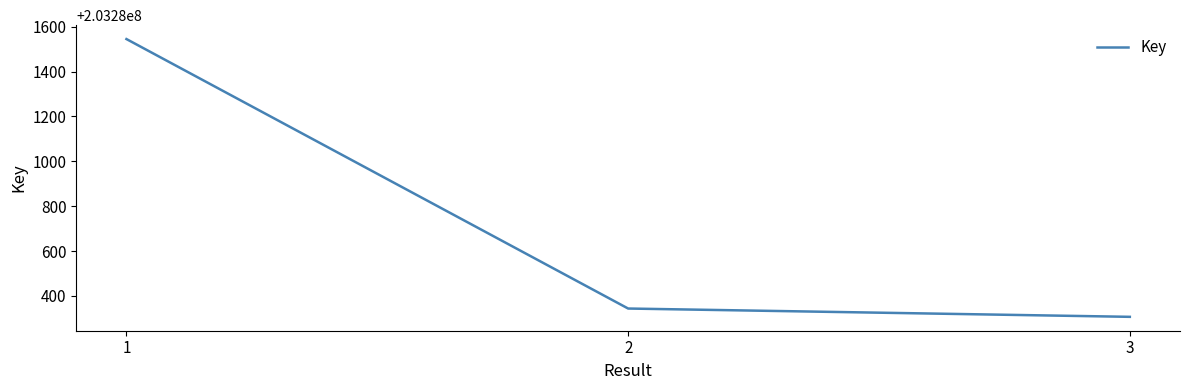

Count the number of categories in the chart.

3